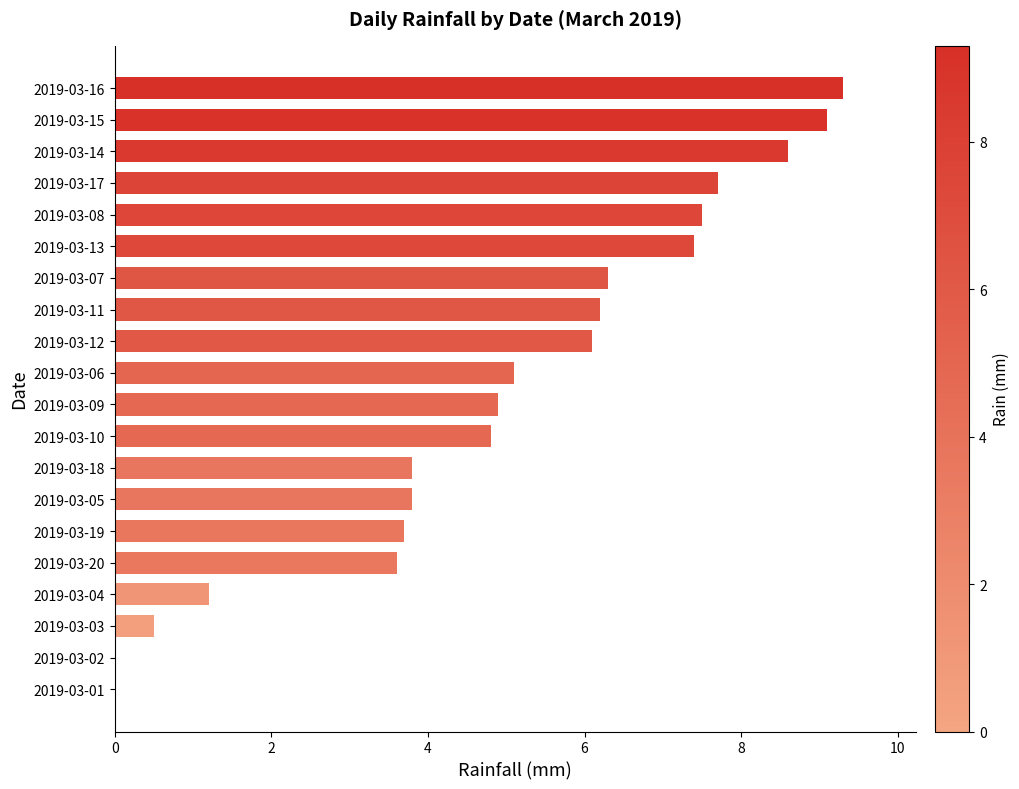

What is the sum of the values at 2019-03-06 and 2019-03-05?

8.9